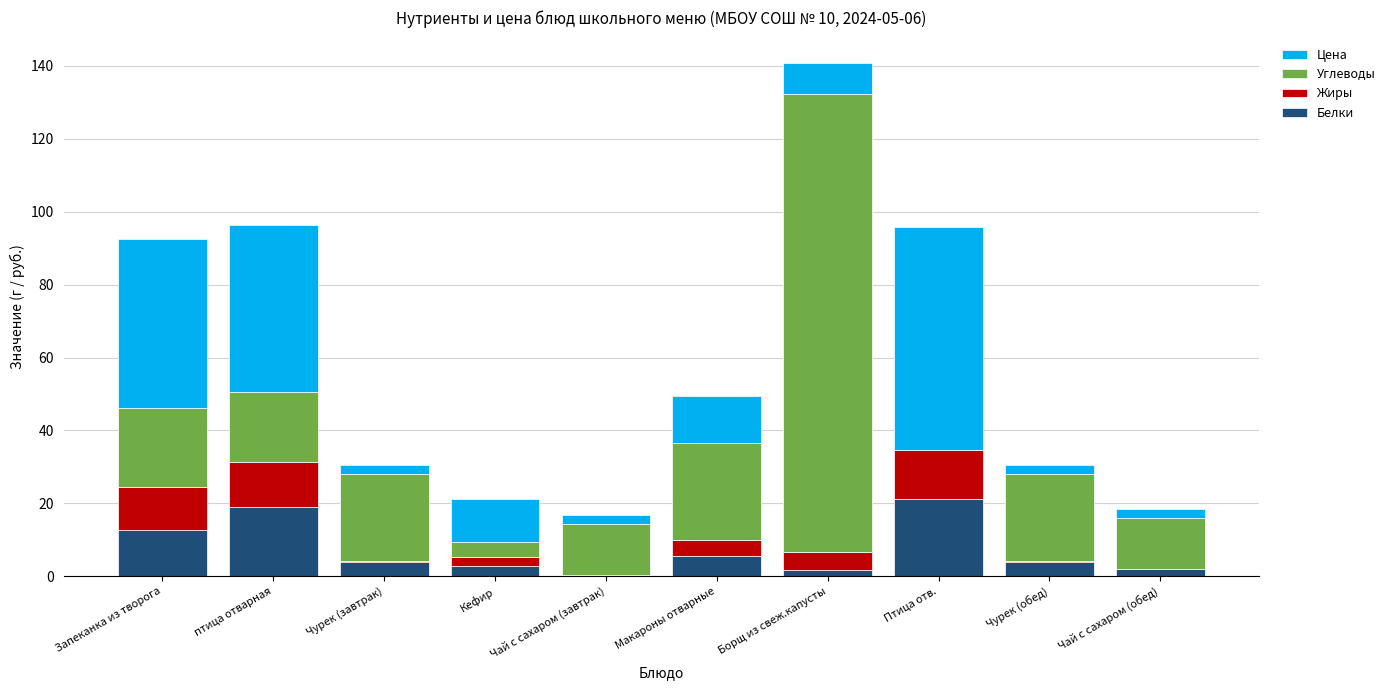

The value of Белки at Макароны отварные is 5.5. True or false?

True